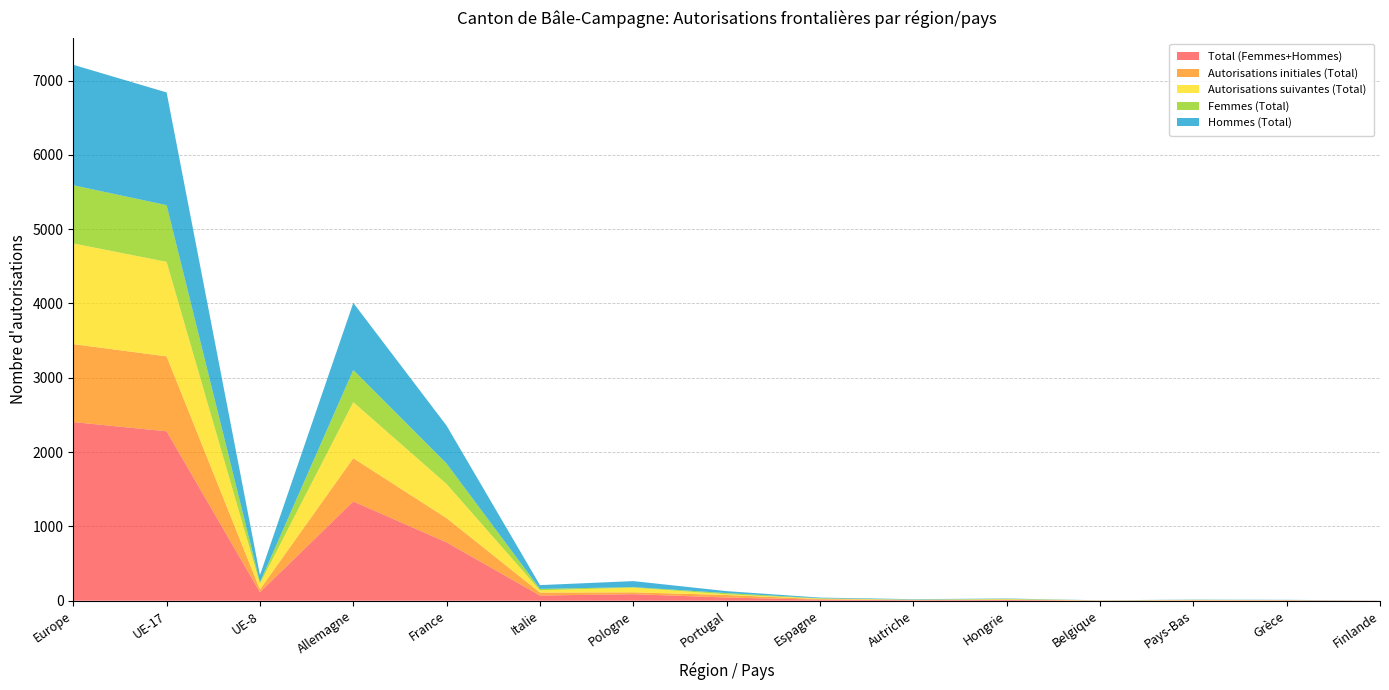

Reading left to right, extract all data points from this chart.

Total (Femmes+Hommes): 2404	2280	115	1336	785	70	88	43	14	7	10	2	5	4	1
Autorisations initiales (Total): 1049	1008	37	582	326	40	25	34	8	3	5	1	2	4	1
Autorisations suivantes (Total): 1355	1272	78	754	459	30	63	9	6	4	5	1	3	0	0
Femmes (Total): 783	763	18	433	275	19	7	17	5	1	5	1	2	1	0
Hommes (Total): 1621	1517	97	903	510	51	81	26	9	6	5	1	3	3	1